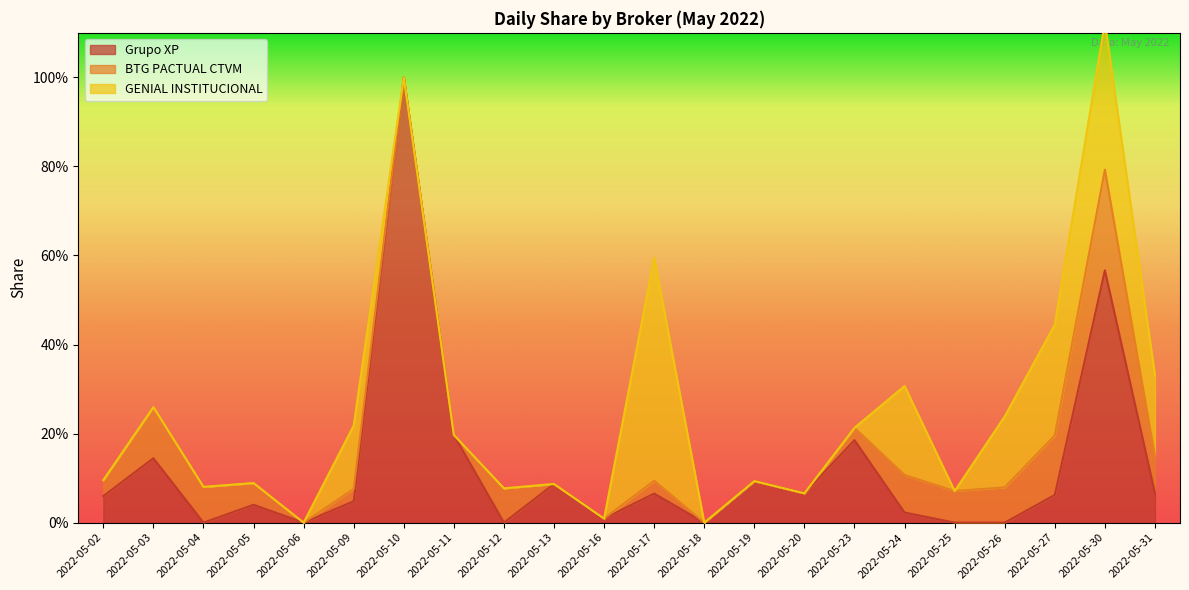

Is the value of GENIAL INSTITUCIONAL at 2022-05-04 greater than the value of BTG PACTUAL CTVM at 2022-05-25?

No